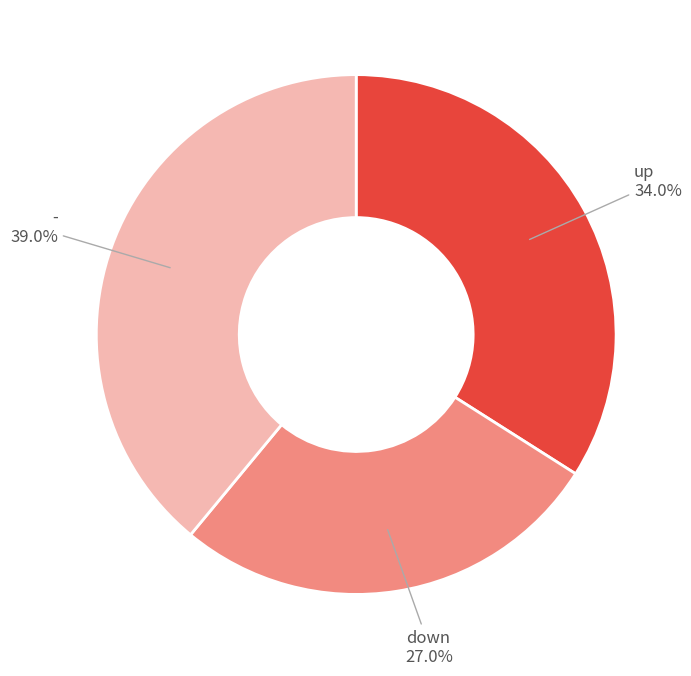

Is there a majority slice in this chart?

No